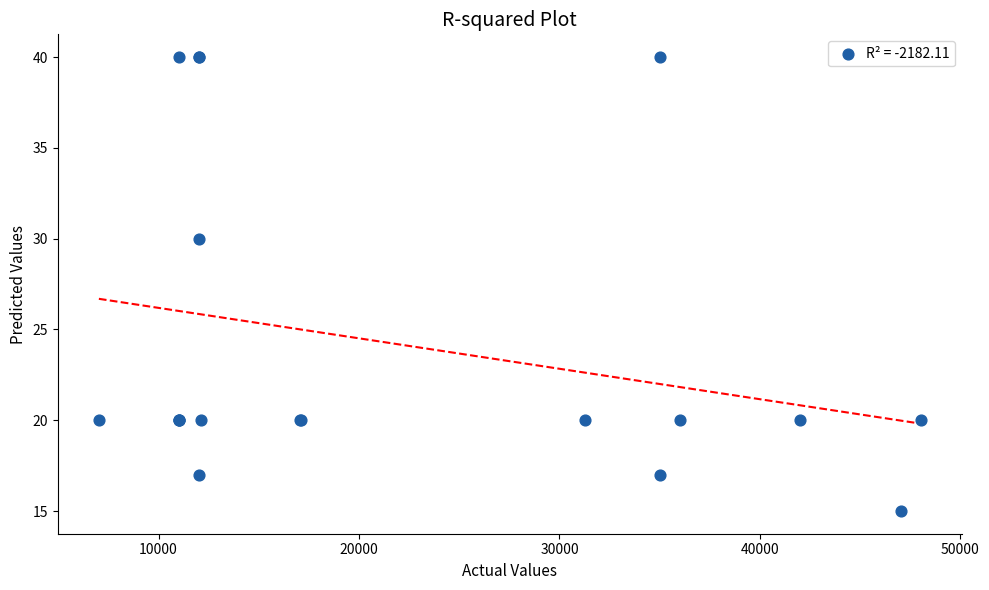

What Y value in the scatter plot is closest to 27?

30